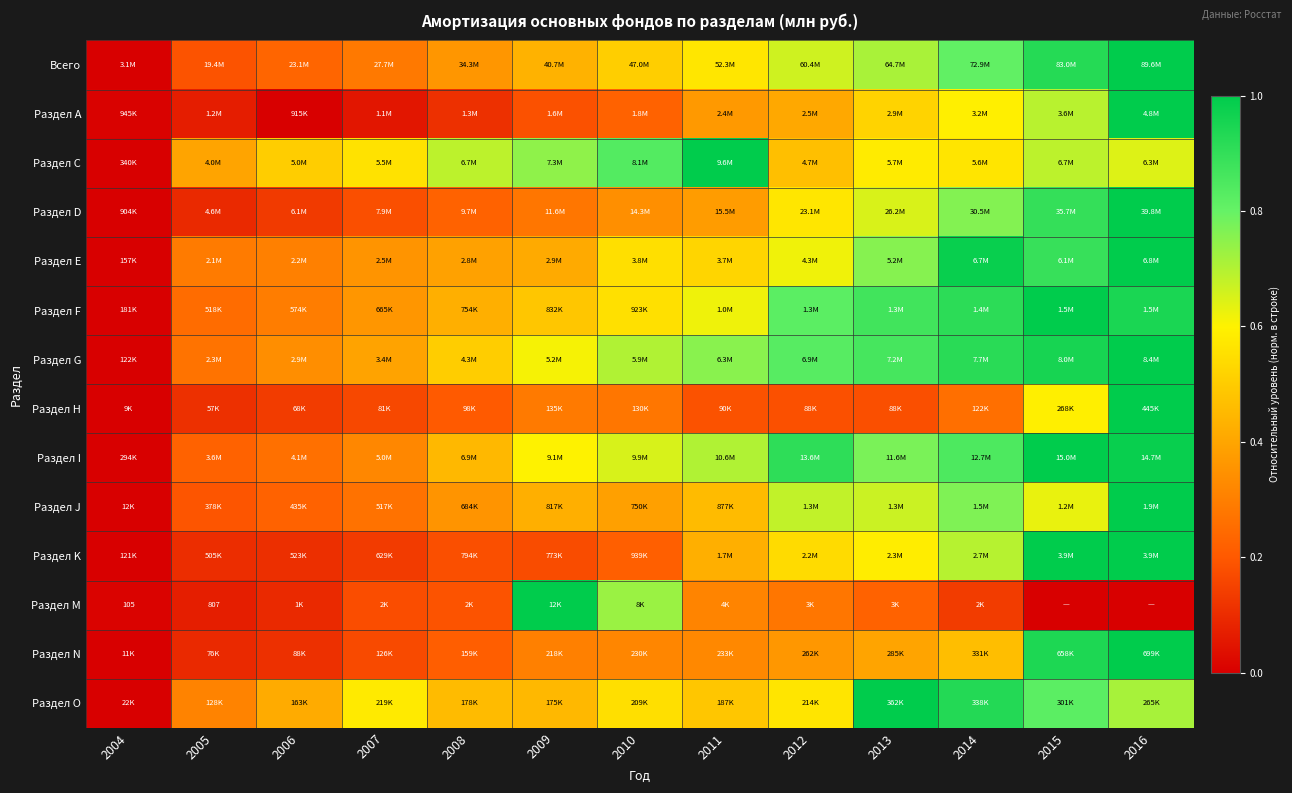

Which label corresponds to the smallest value in the chart?

2004